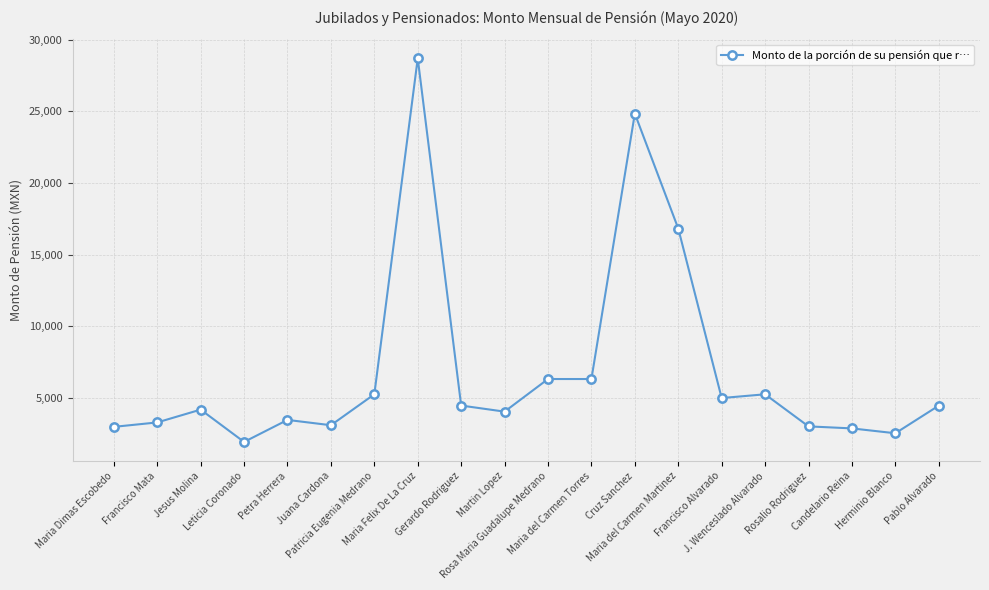

What is the label of the 1st point from the right?

Pablo Alvarado